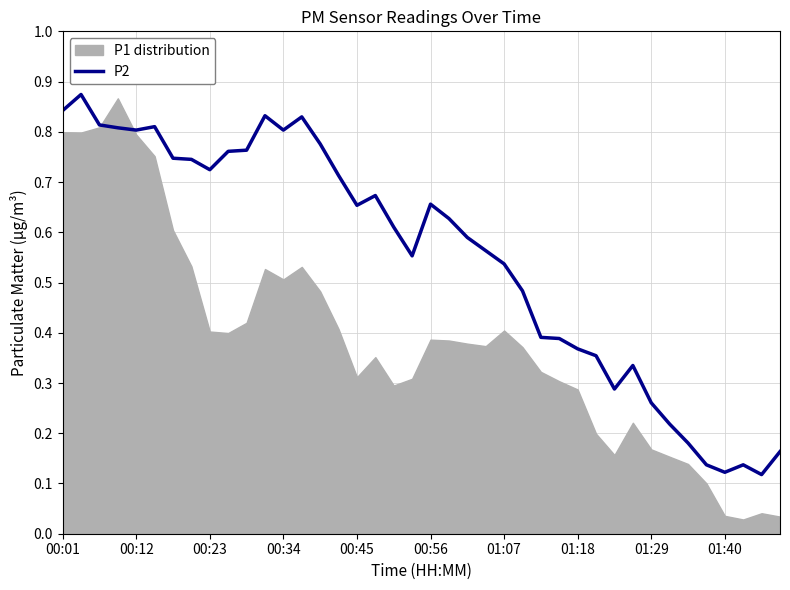

The P2 series shows 0.4 at 01:29. True or false?

False